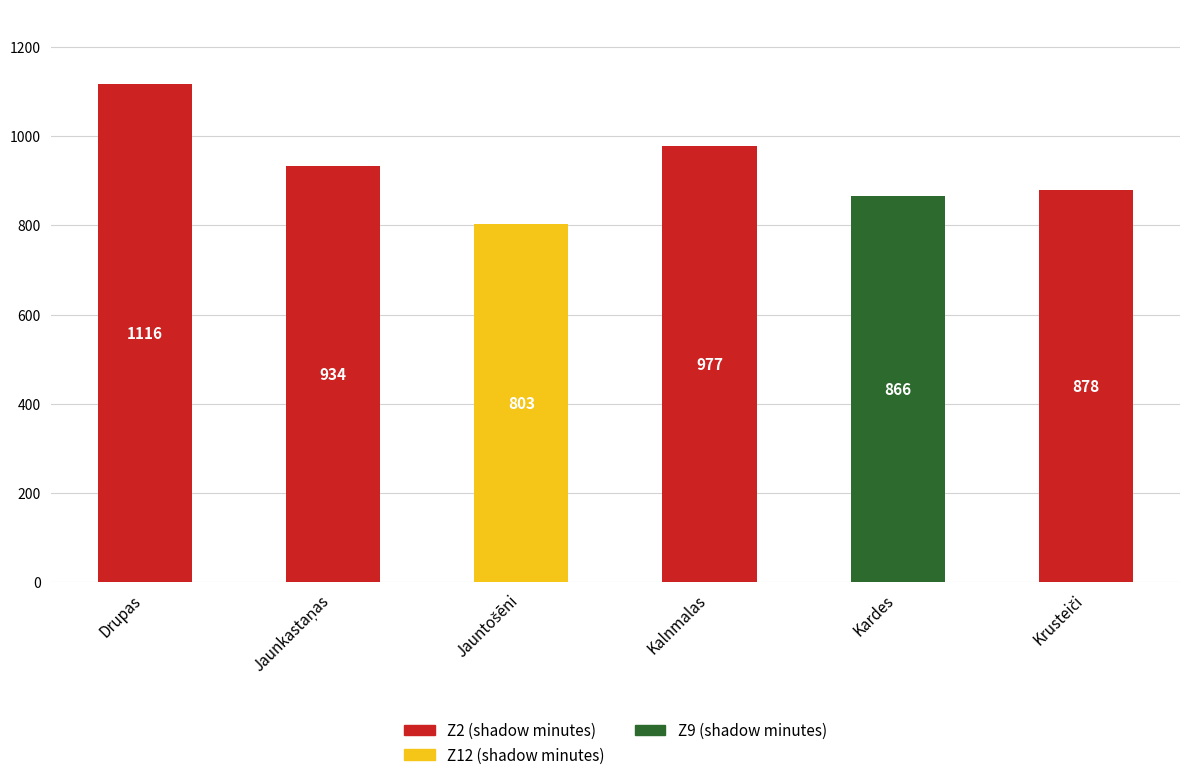

At which category is the sum across all series the highest?

Drupas